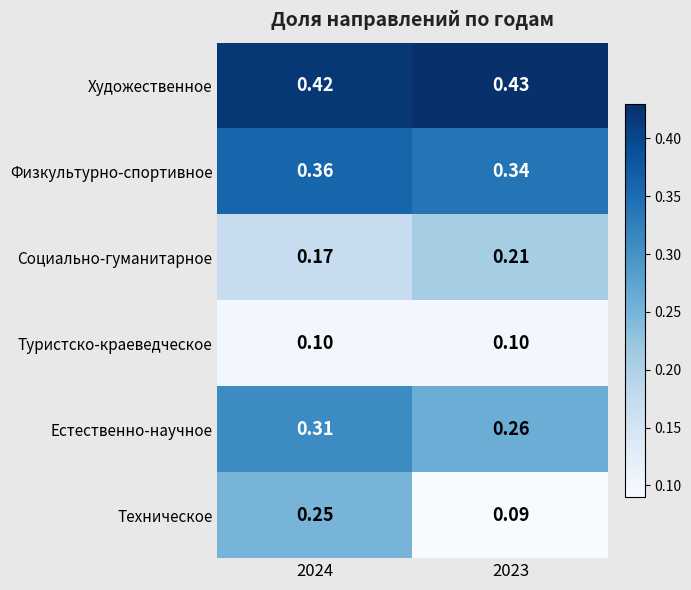

Which series has the largest total across all categories?

Художественное